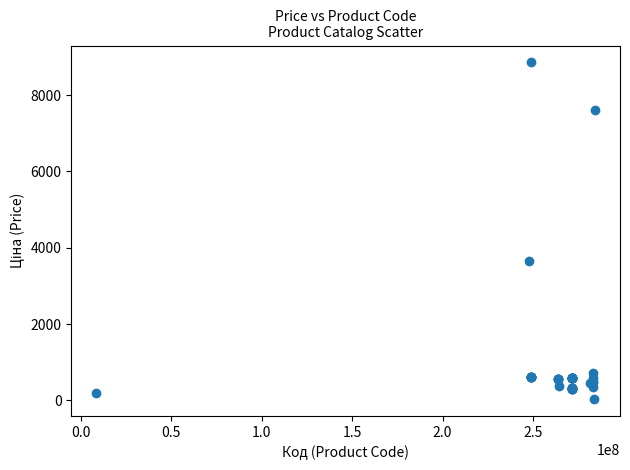

What Y value in the scatter plot is closest to 4444?

3646.5